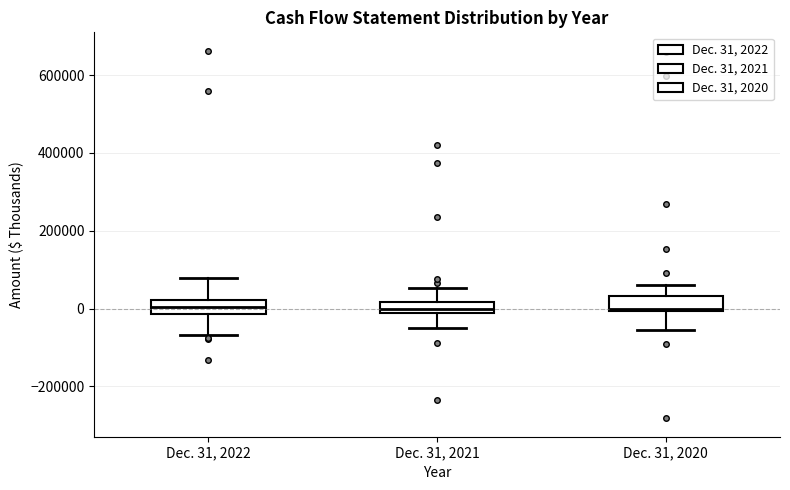

Where does the lower whisker of the box for Dec. 31, 2022 end on the y-axis? The values are not printed on the chart, so give them approximately, as read against the axis.

-60000